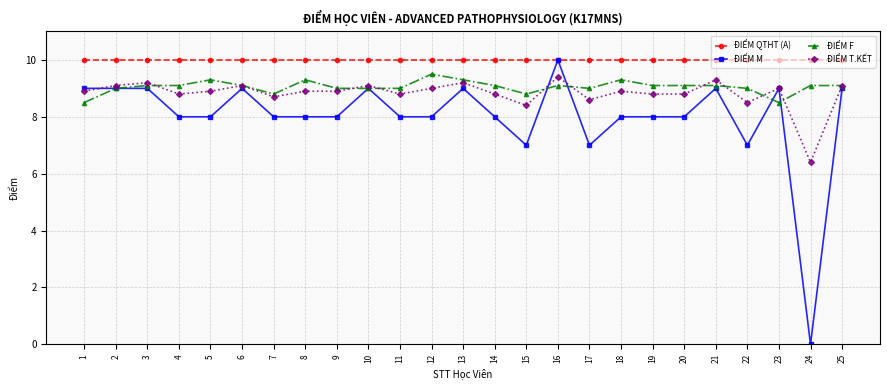

How many distinct data groups are displayed?

4